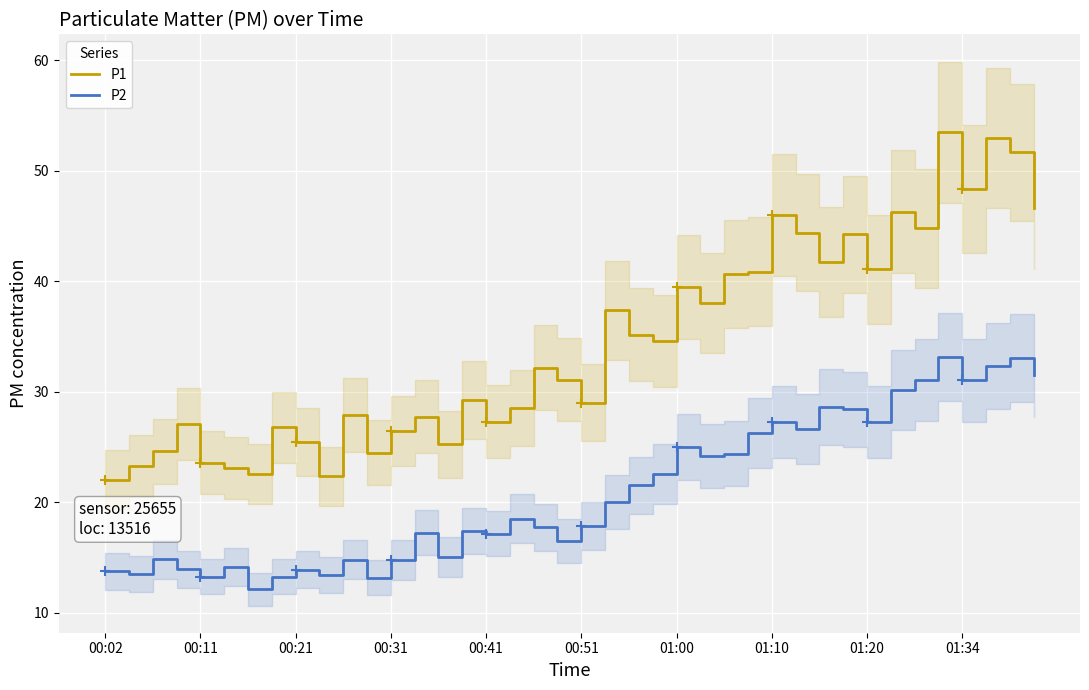

At 13, list the series in order from smallest to largest.

P2, P1